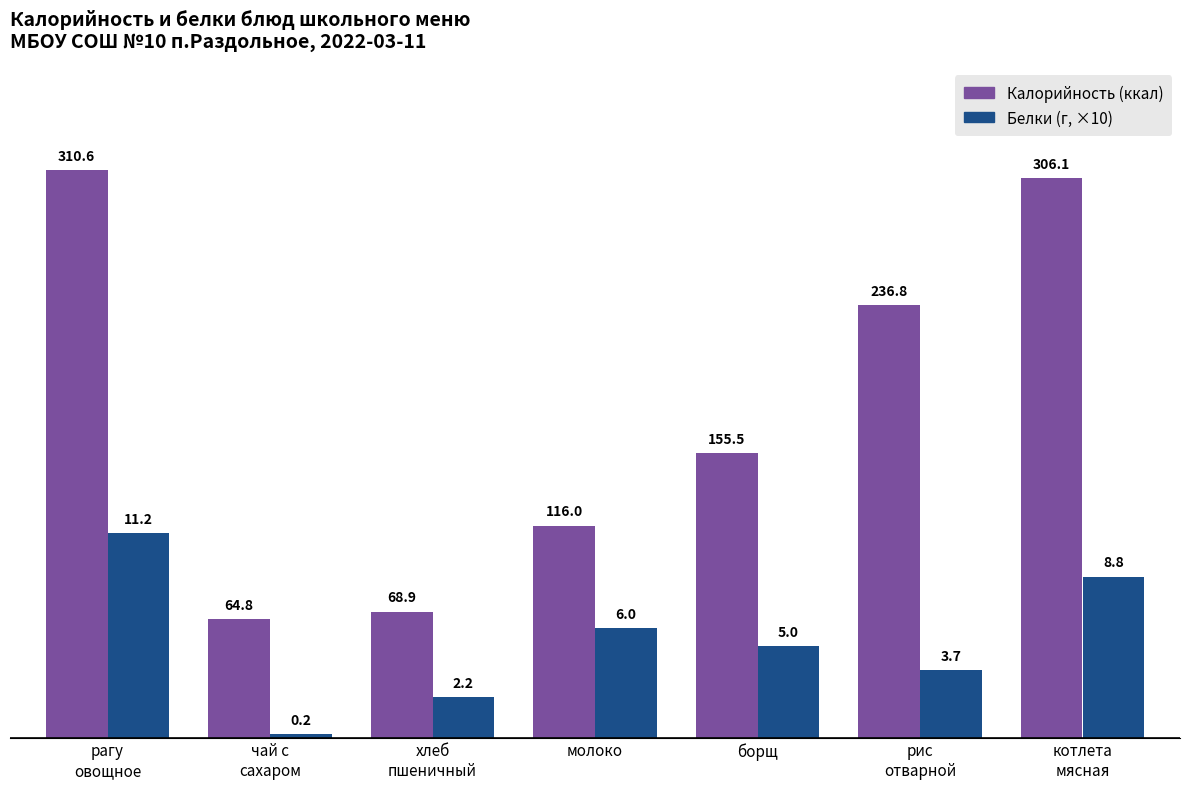

What is the maximum value shown in the chart?

310.6